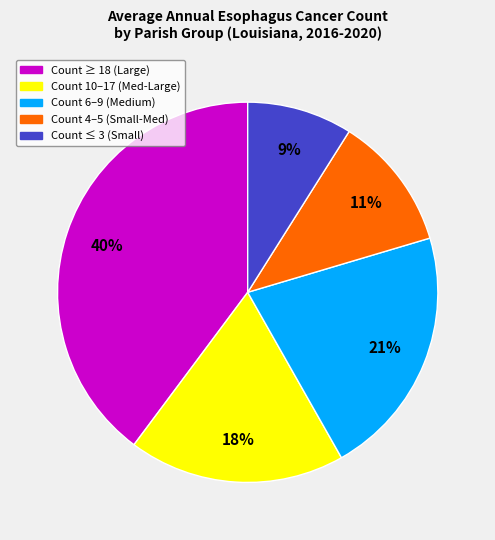

Count the number of slices in the pie.

5